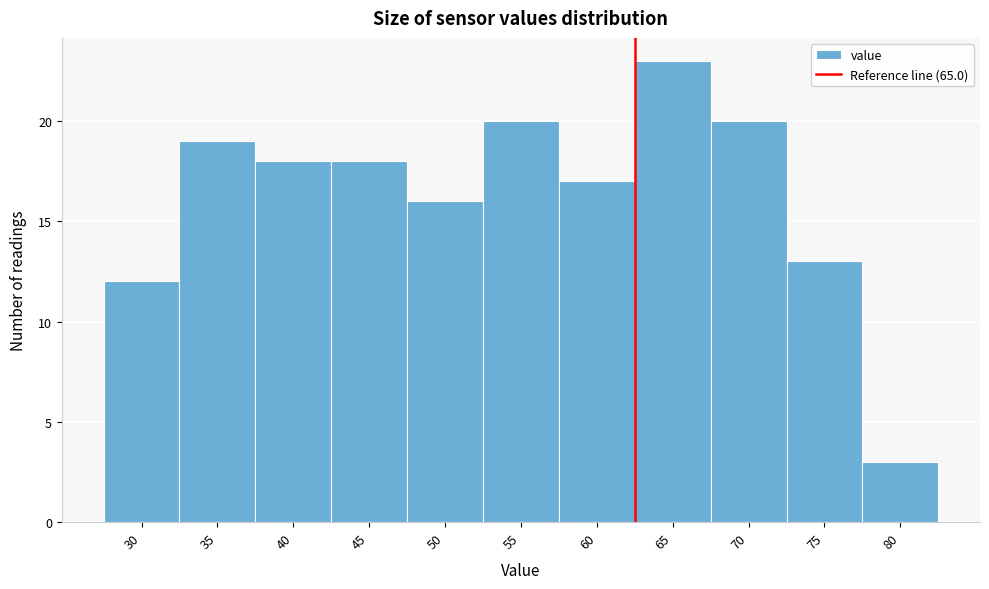

Reading right to left, transcribe all the data shown in this chart.

3	13	20	23	17	20	16	18	18	19	12